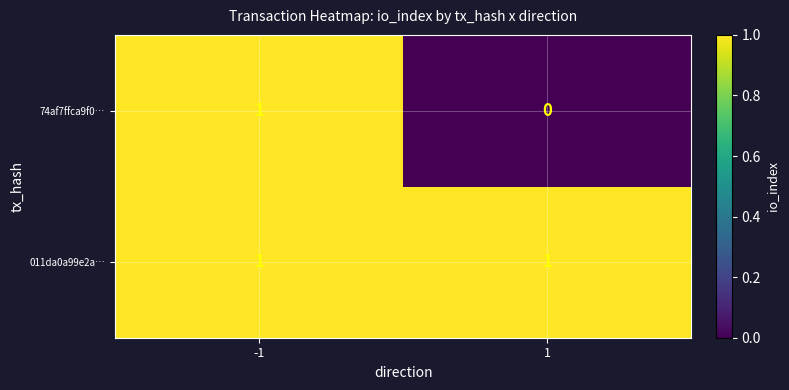

List the labels in order of 74af7ffca9f0… value, largest first.

-1, 1